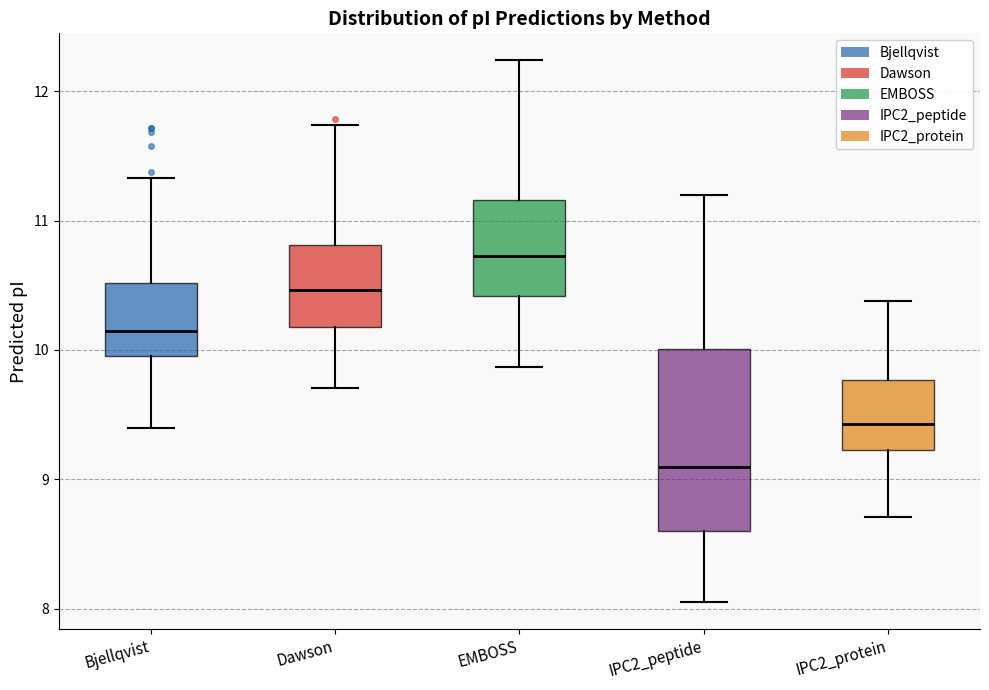

Reading left to right, read every box against the y-axis: the position of its median line, the range the box covers, and the ends of its whiskers. The values are not printed on the chart, so give them approximately, as read against the axis.

Bjellqvist: median 10.1, box 10.0 to 10.5, whiskers 9.4 to 11.3
Dawson: median 10.5, box 10.2 to 10.8, whiskers 9.7 to 11.7
EMBOSS: median 10.7, box 10.4 to 11.2, whiskers 9.9 to 12.2
IPC2_peptide: median 9.1, box 8.6 to 10.0, whiskers 8.1 to 11.2
IPC2_protein: median 9.4, box 9.2 to 9.8, whiskers 8.7 to 10.4